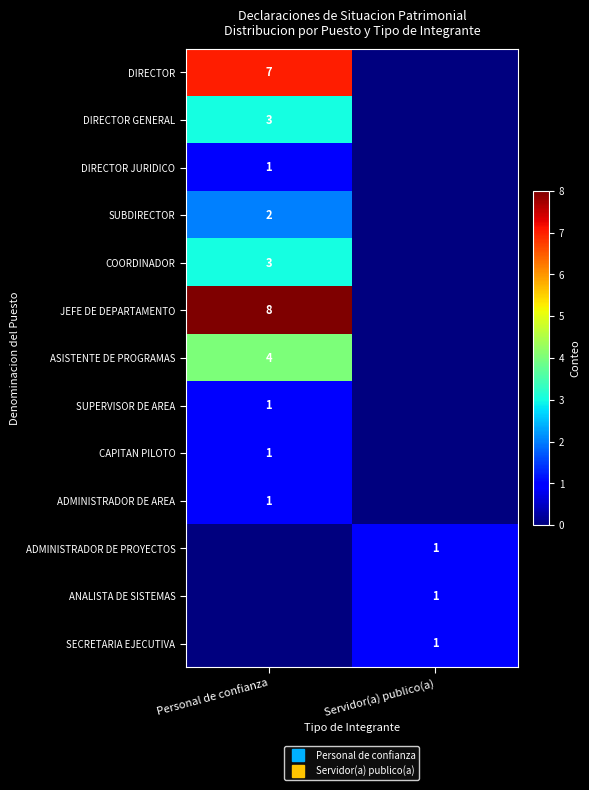

Count the number of categories in the chart.

2